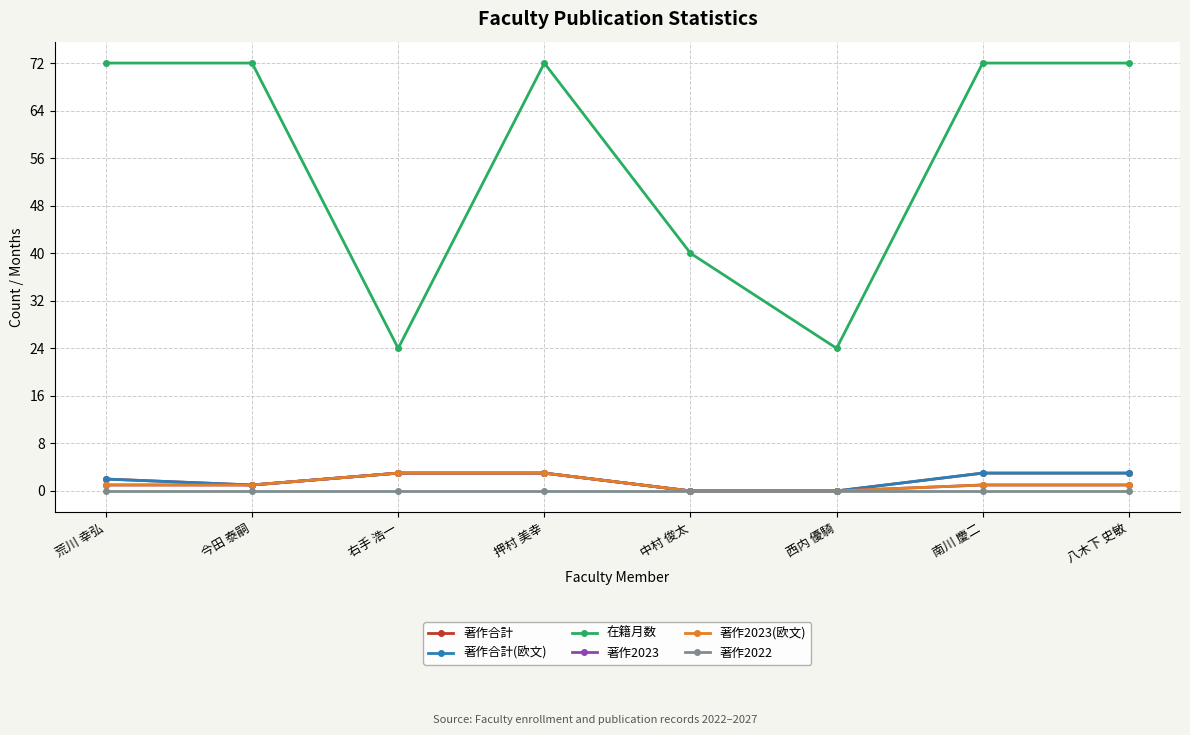

Is this an area chart (filled region under the line)?

No